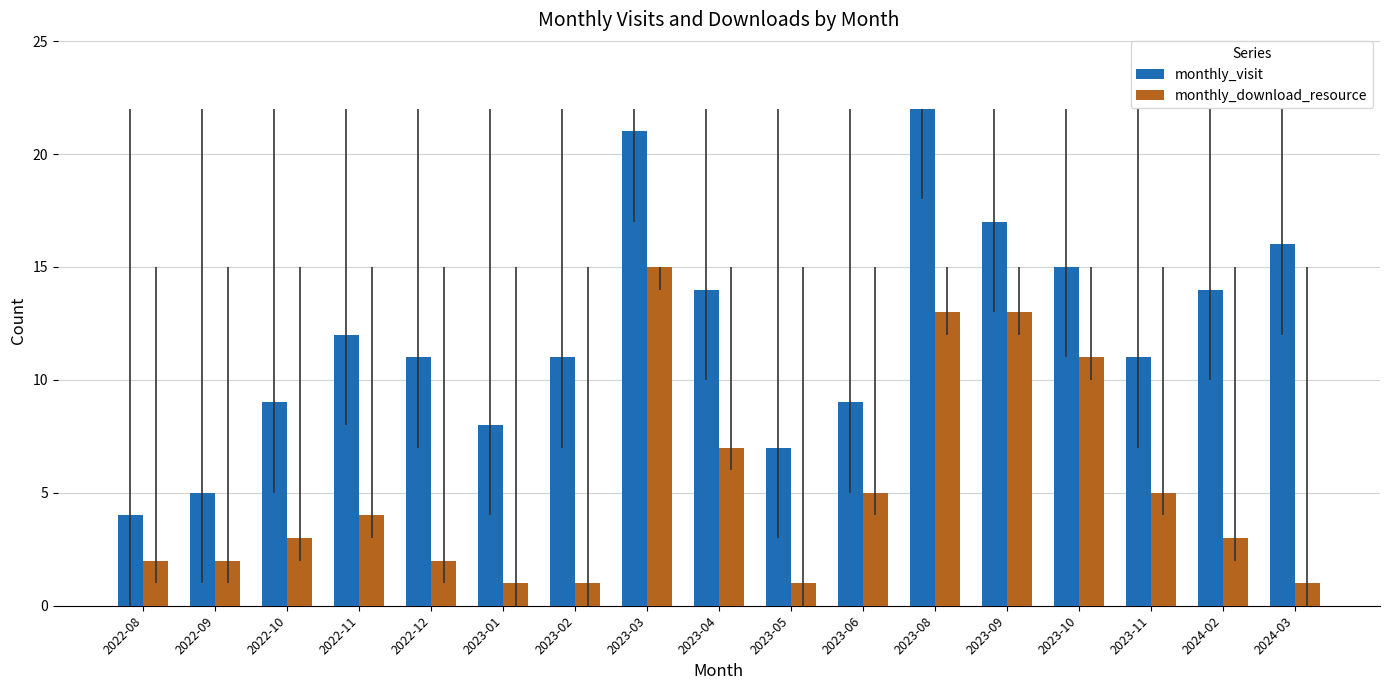

Are the bars horizontal?

No